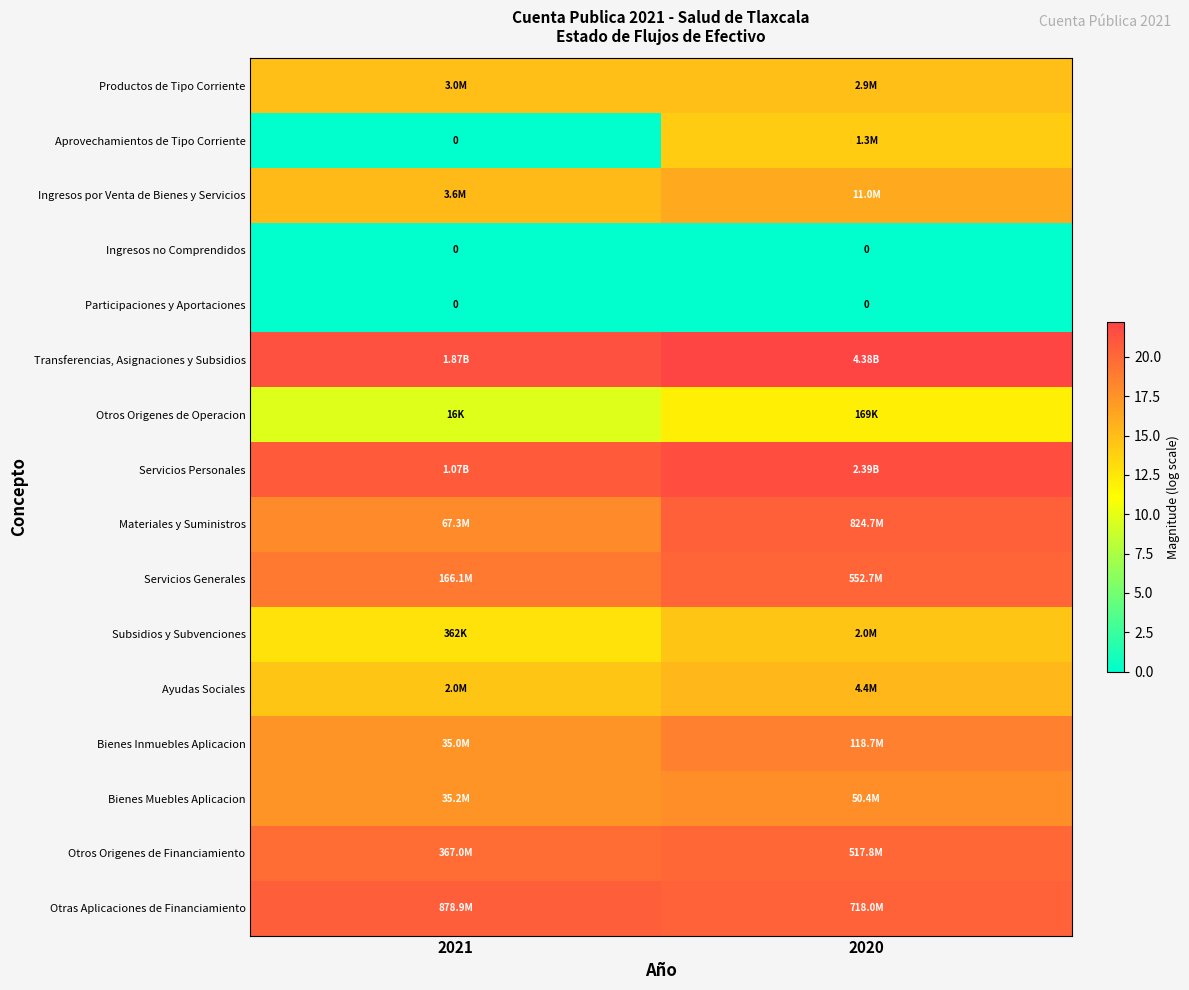

The value of Productos de Tipo Corriente at 2020 is 14.9. True or false?

True